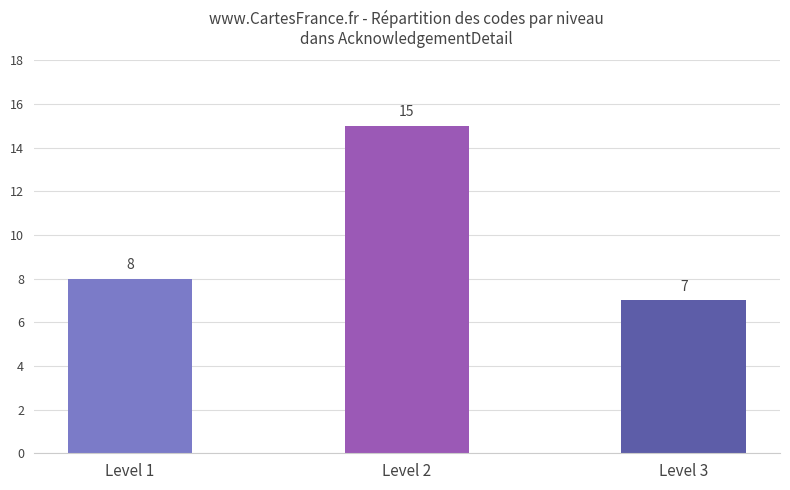

How many distinct data groups are displayed?

1